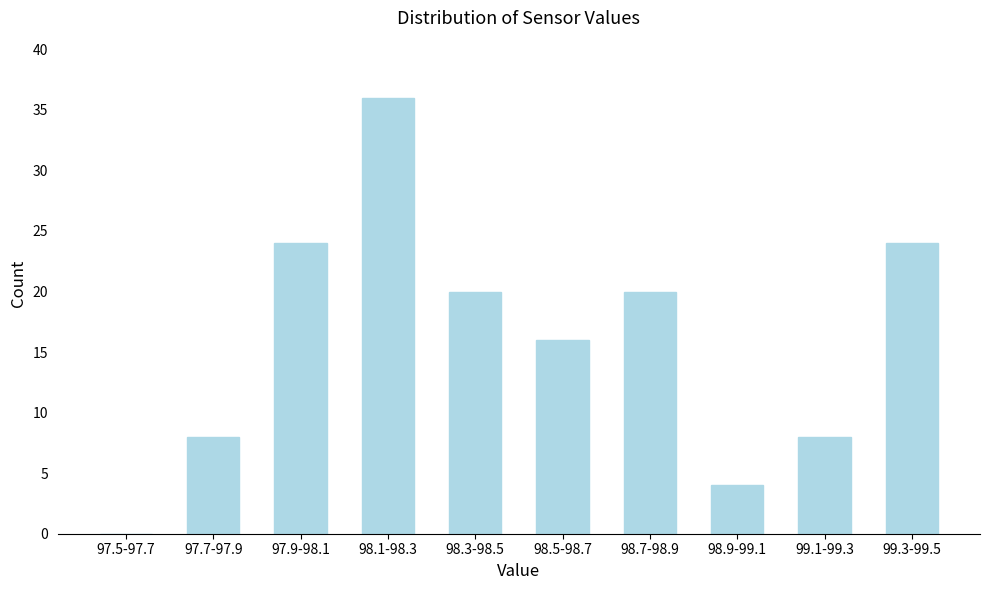

Reading left to right, list all the values displayed in this chart.

97.5-97.7=0	97.7-97.9=8	97.9-98.1=24	98.1-98.3=36	98.3-98.5=20	98.5-98.7=16	98.7-98.9=20	98.9-99.1=4	99.1-99.3=8	99.3-99.5=24